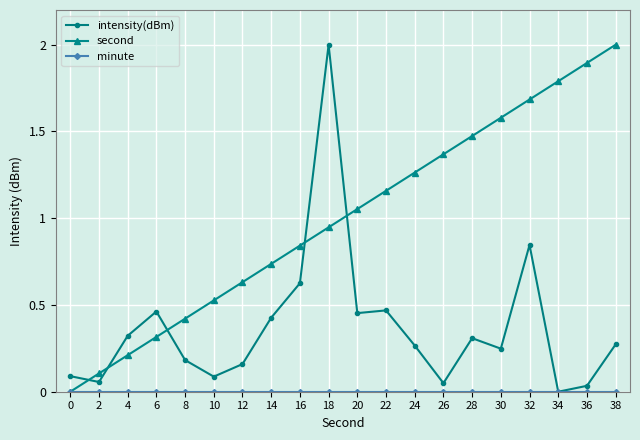

Does the chart have visible grid lines?

Yes